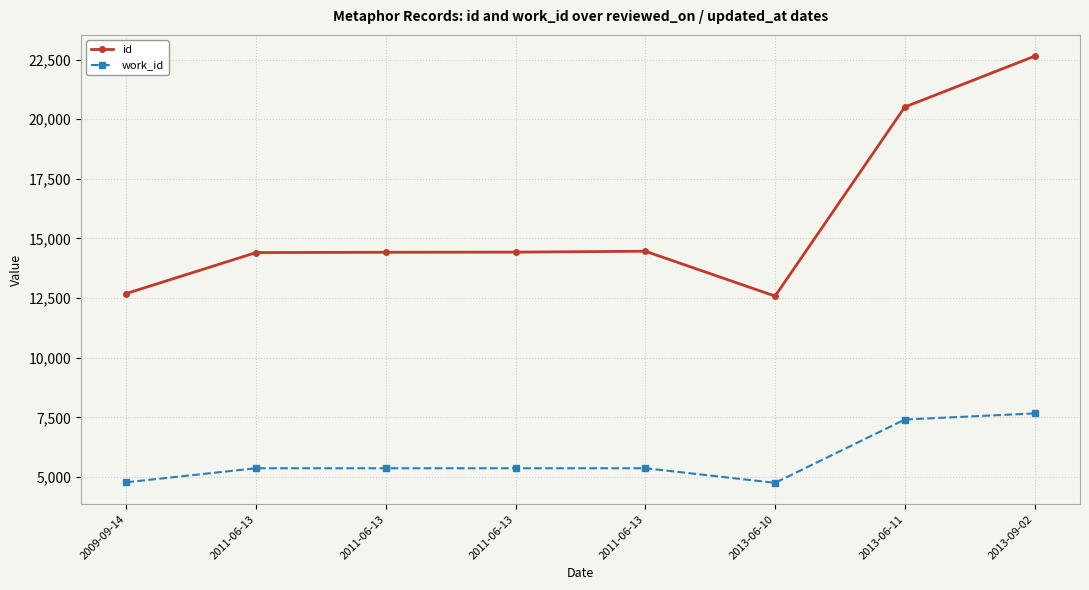

What are all the series names shown in the legend?

id, work_id